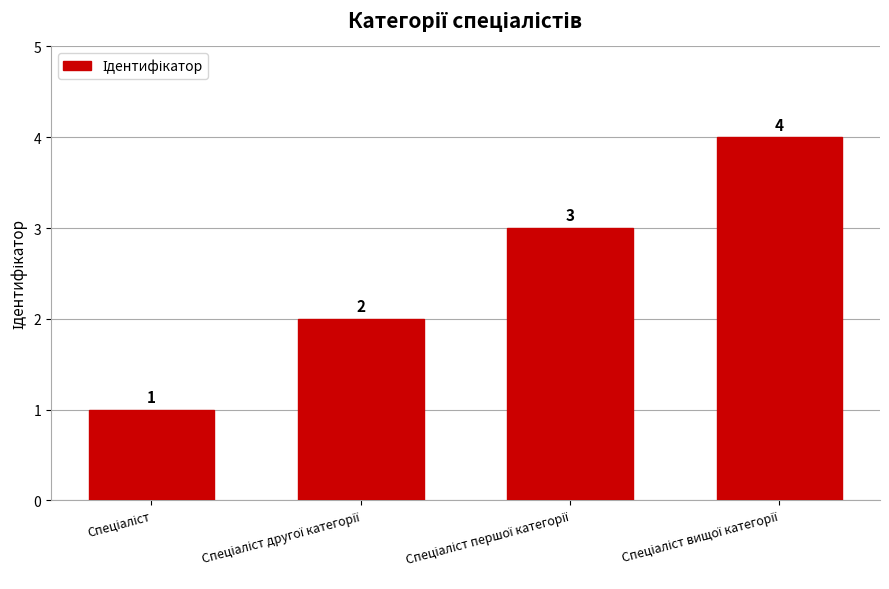

What is the minimum value shown in the chart?

1